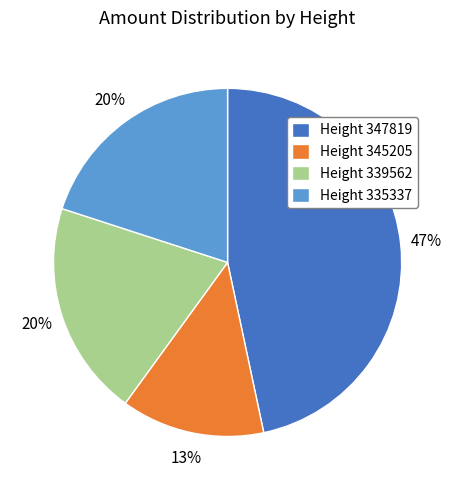

Do Height 345205 and Height 339562 together represent more than half of the pie?

No